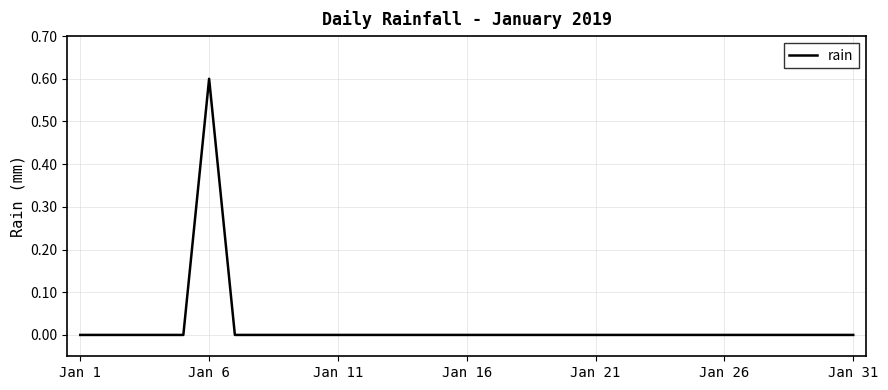

What is the maximum value shown in the chart?

0.6